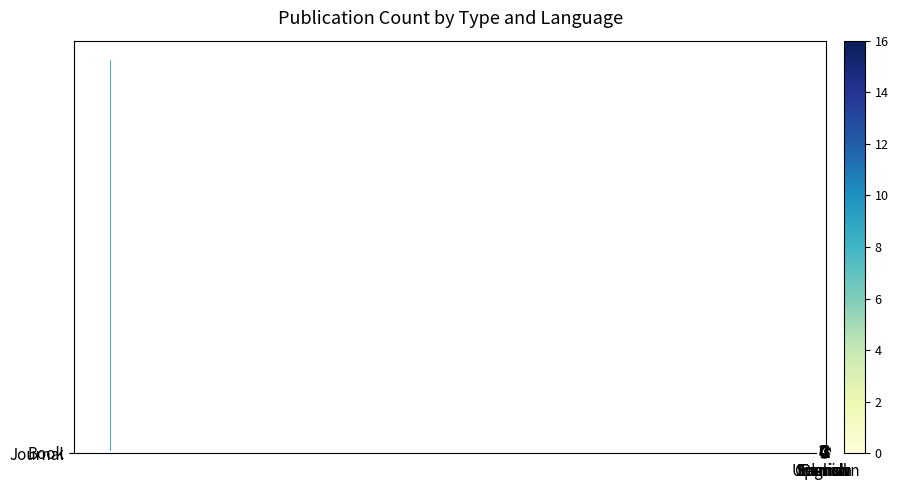

What is the spread (max minus min) of values at French?

4